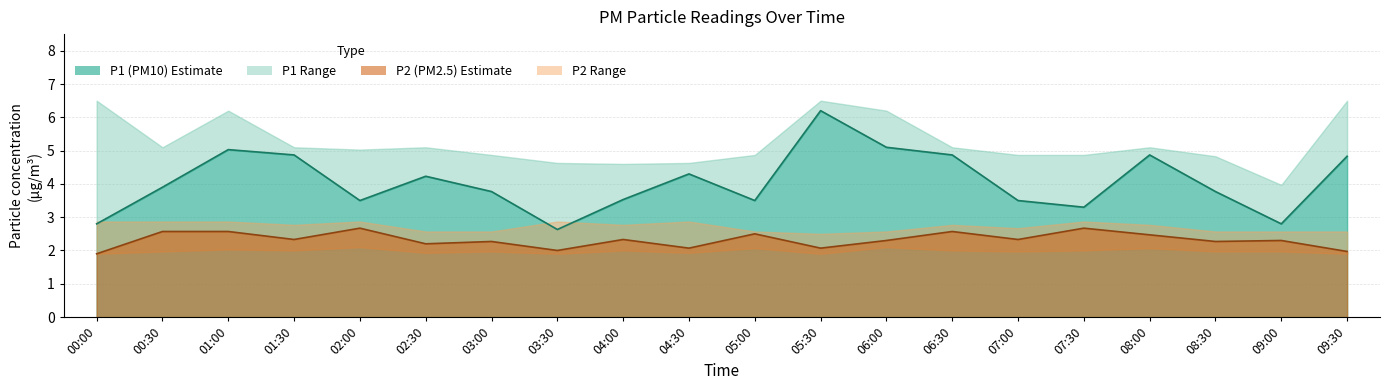

Where is P2 nearest to the value 2?

03:30